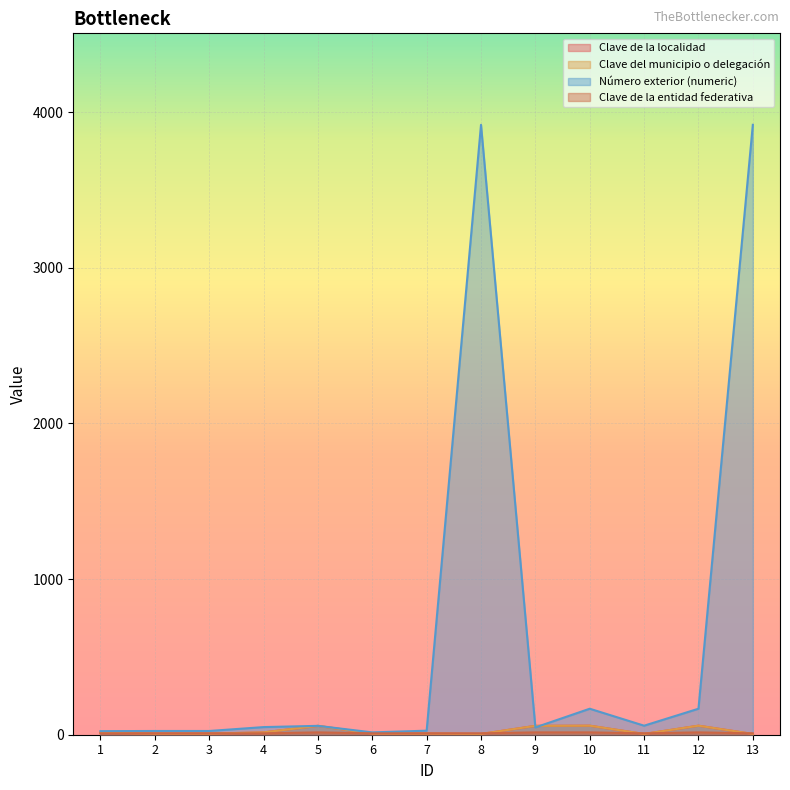

What is the spread (max minus min) of values at 7?

19